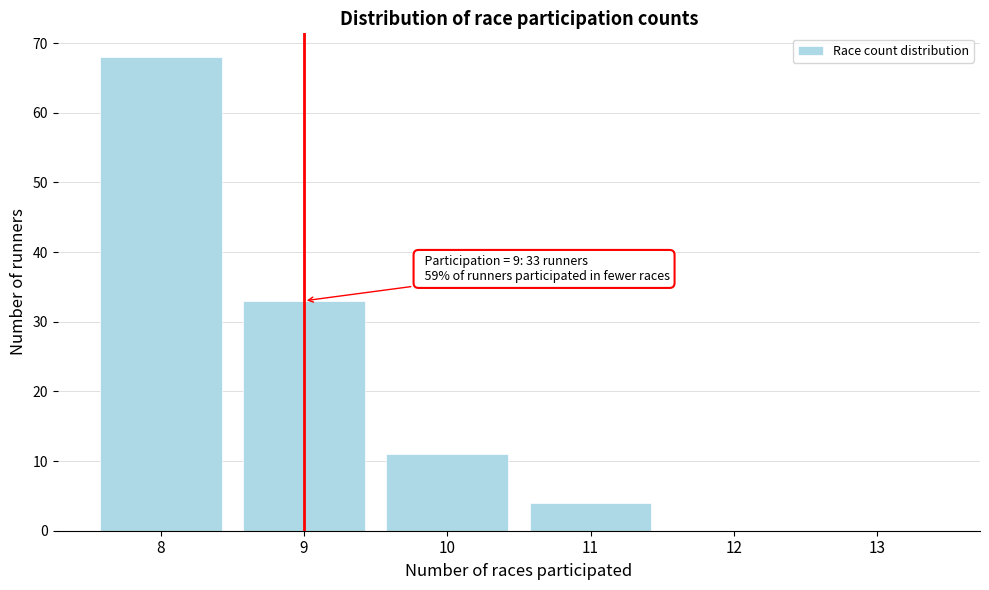

Over which range of the x-axis is the bar tallest?

7.5 to 8.5